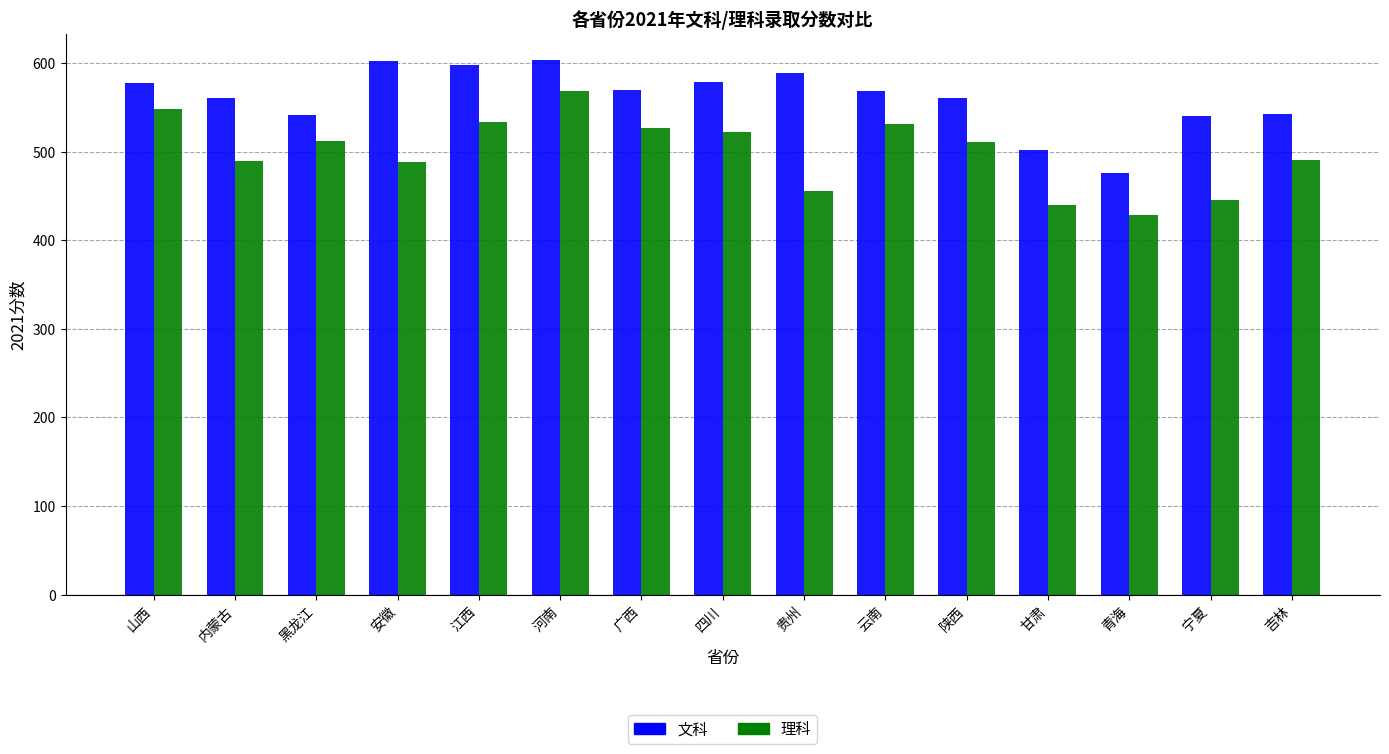

The 理科 series shows 275 at 陕西. True or false?

False